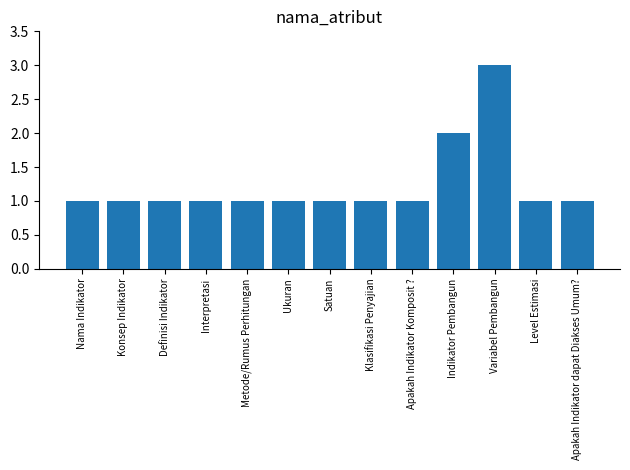

The chart shows a value of 3 at Variabel Pembangun. True or false?

True